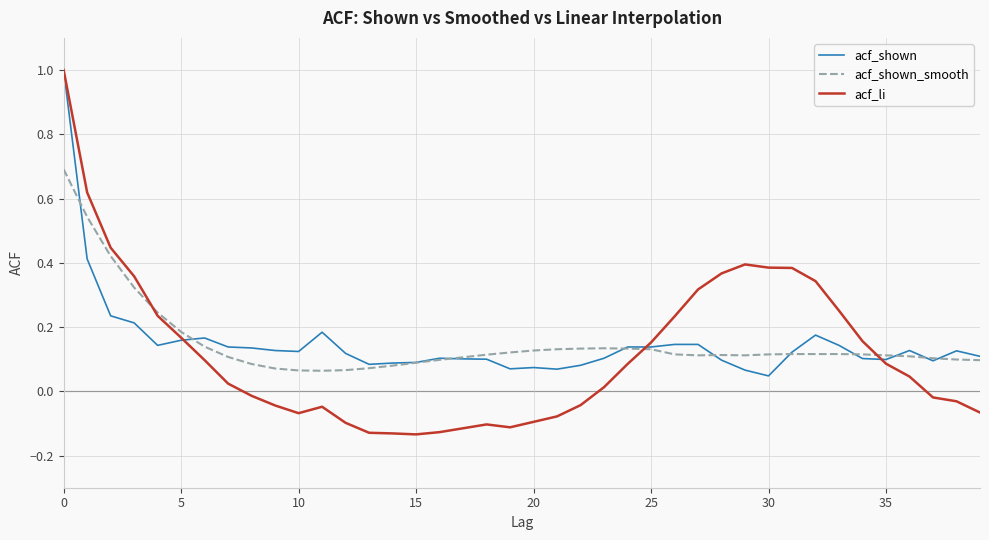

What is the difference between the maximum and second lowest values in the acf_li series?

1.1